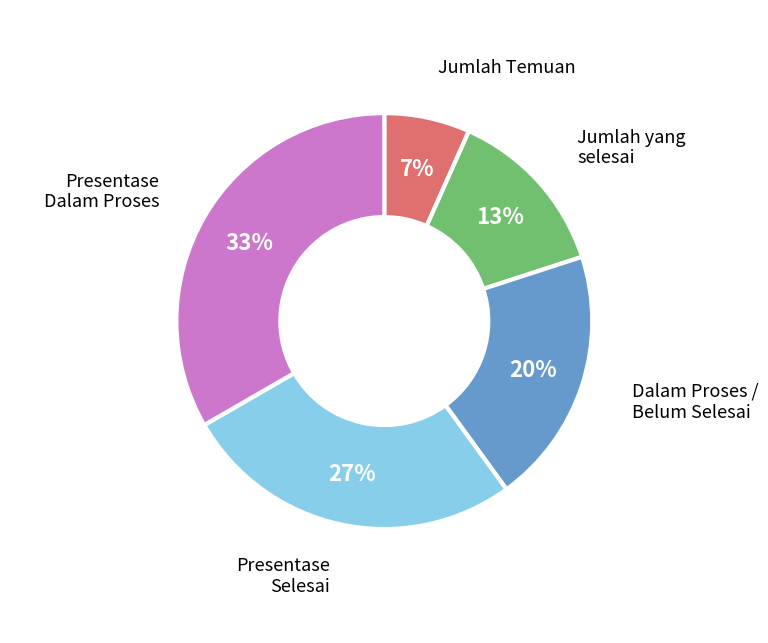

Approximately how many times larger is the value at Jumlah Temuan compared to Jumlah yang selesai?

0.5